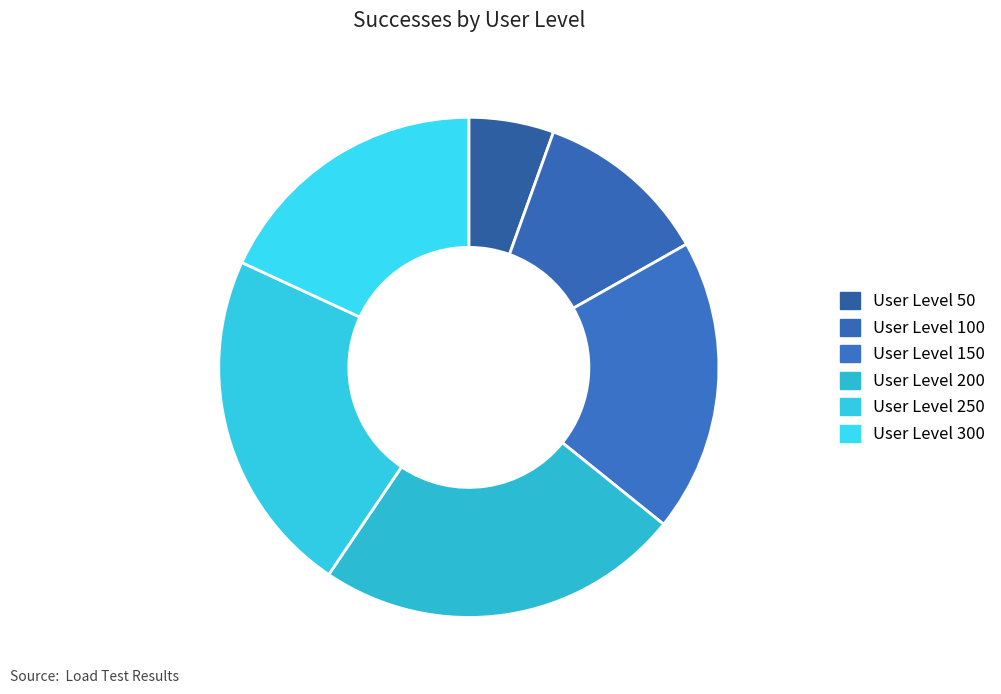

How many slices are in this pie chart?

6